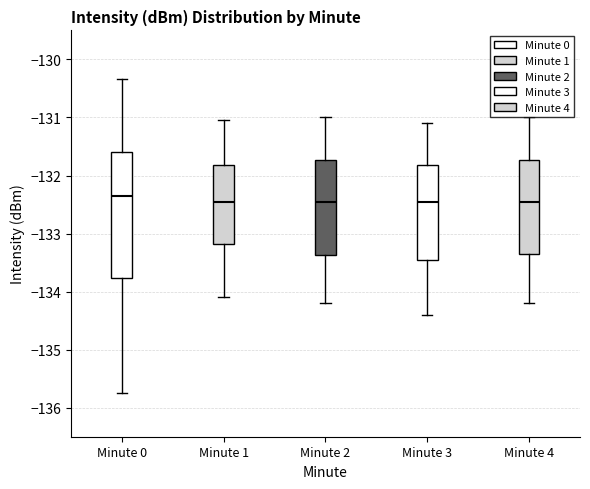

Which box is the tallest, from its lower edge to its upper edge?

Minute 0